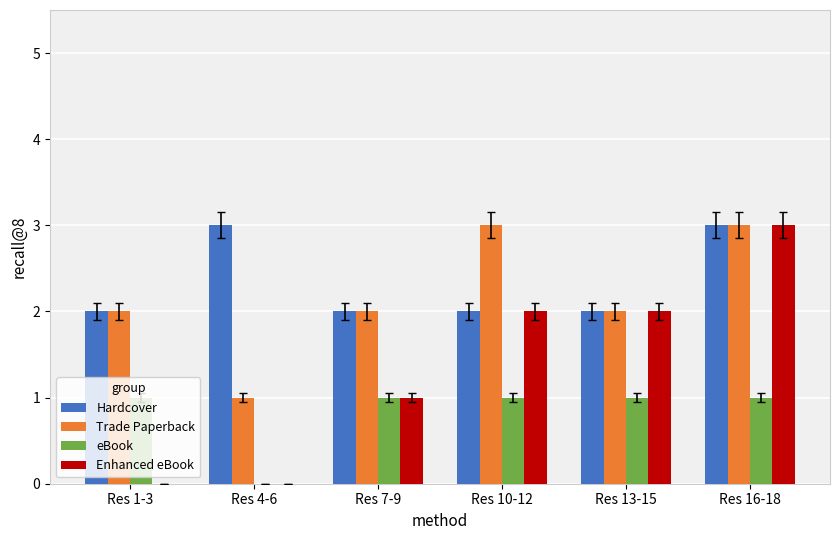

Reading left to right, extract all data points from this chart.

Hardcover: 2	3	2	2	2	3
Trade Paperback: 2	1	2	3	2	3
eBook: 1	0	1	1	1	1
Enhanced eBook: 0	0	1	2	2	3